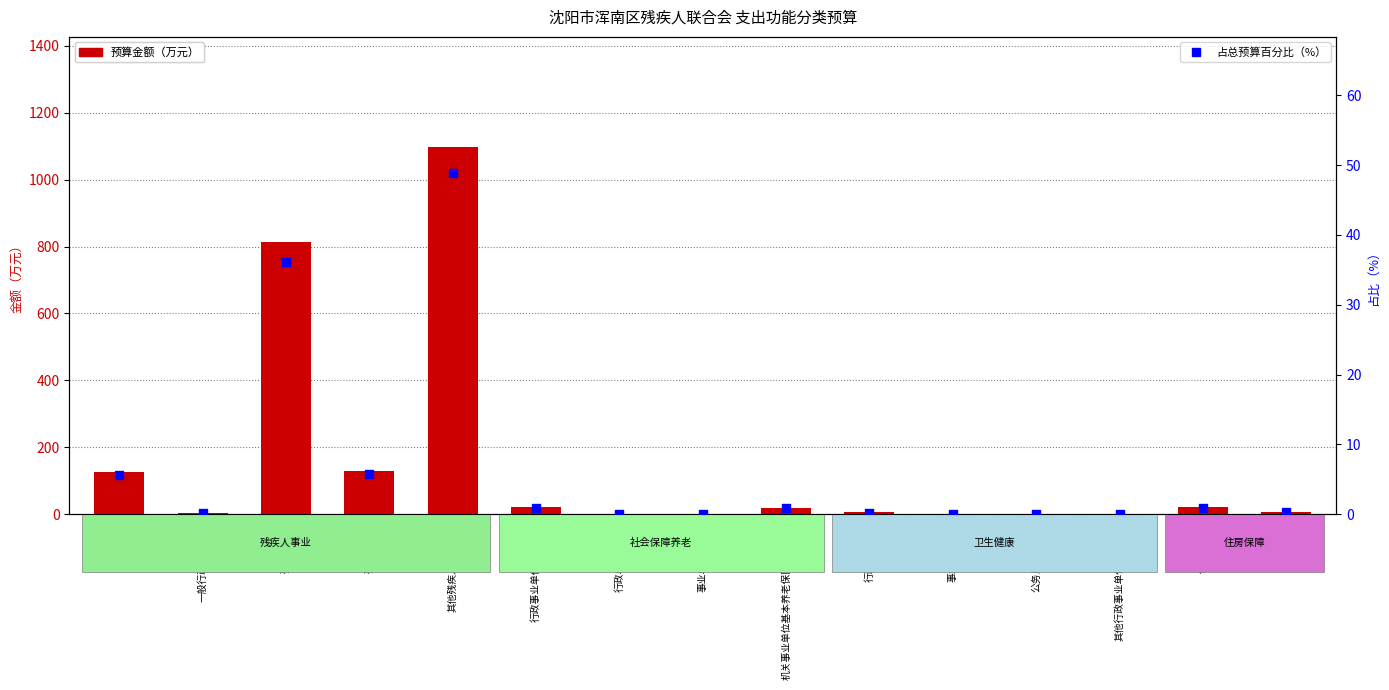

Which series reaches the minimum Y coordinate?

占总预算百分比（%）